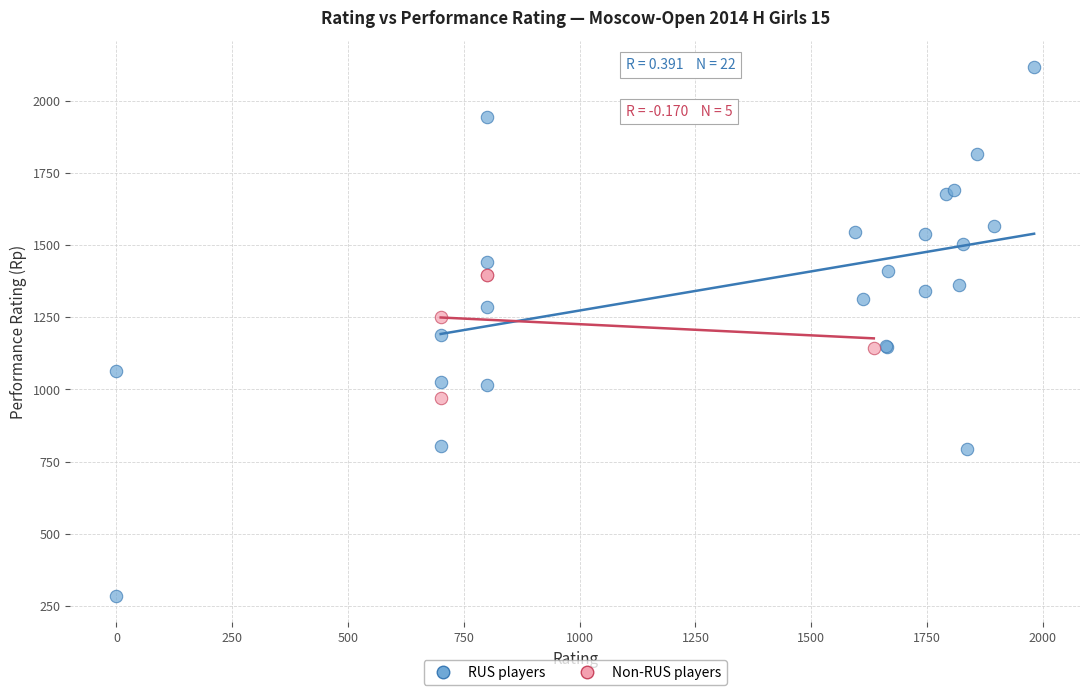

Which series has the widest spread of Y values?

RUS players